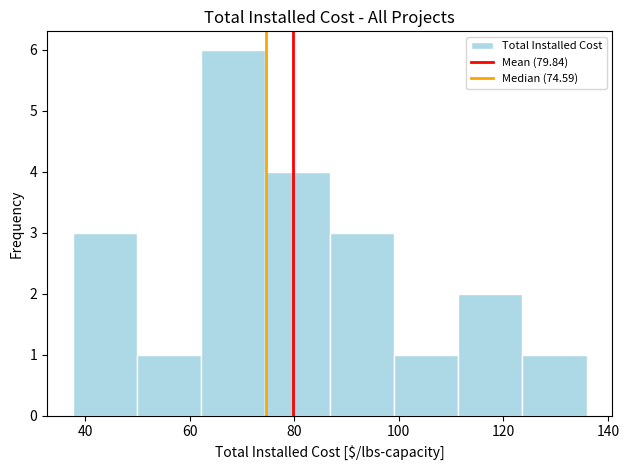

What is the height of the bar covering 74 to 86 on the x-axis? Neither the bar edges nor the heights are printed on the chart, so give them approximately, as read against the axes.

4